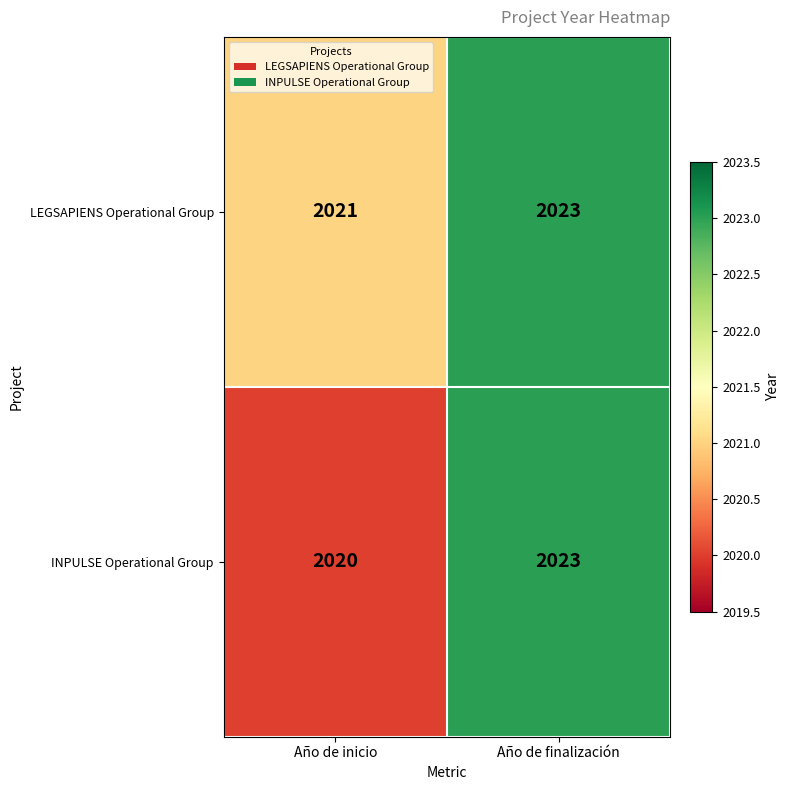

Reading left to right, extract all data points from this chart.

LEGSAPIENS Operational Group: Año de inicio=2021	Año de finalización=2023
INPULSE Operational Group: Año de inicio=2020	Año de finalización=2023